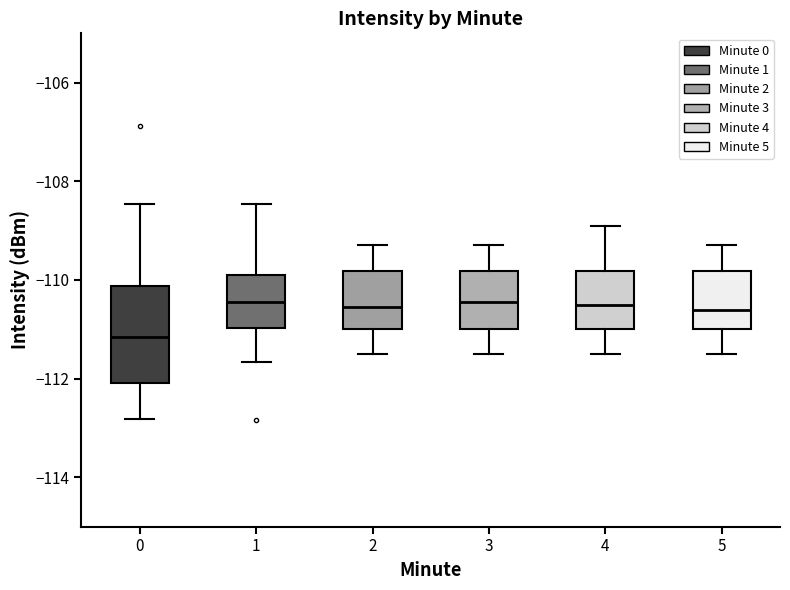

Which box is the tallest, from its lower edge to its upper edge?

0